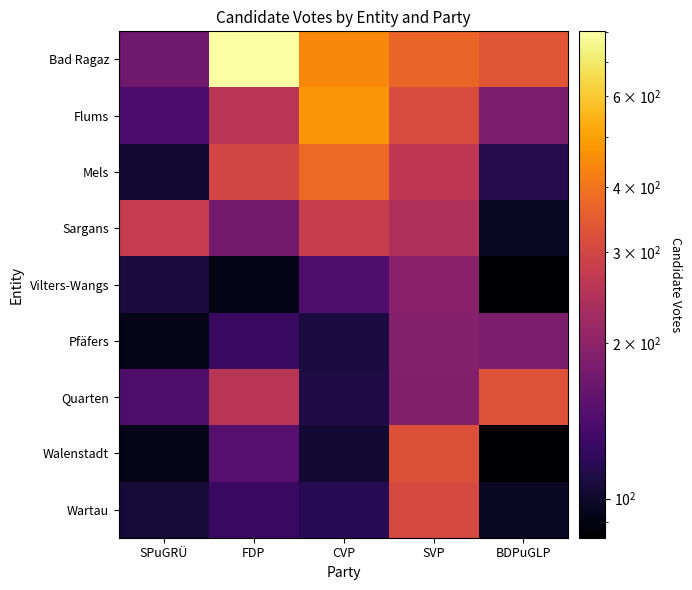

Between BDPuGLP and FDP, which is larger?

FDP